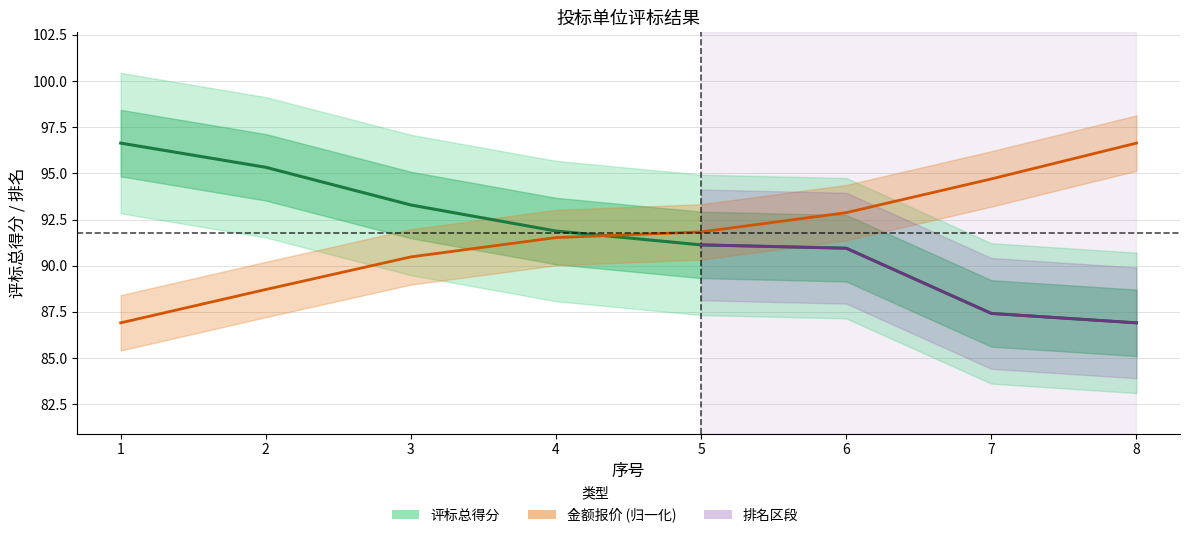

At which category is the sum across all series the highest?

2